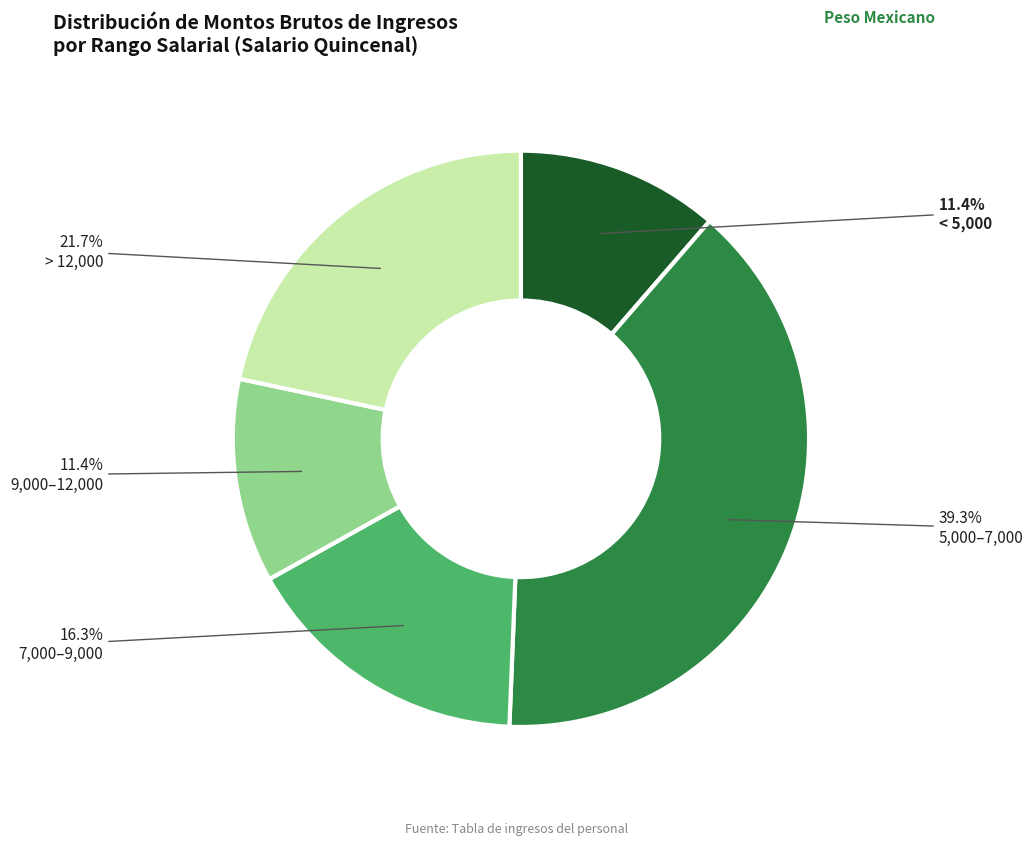

How many segments does this pie chart have?

5